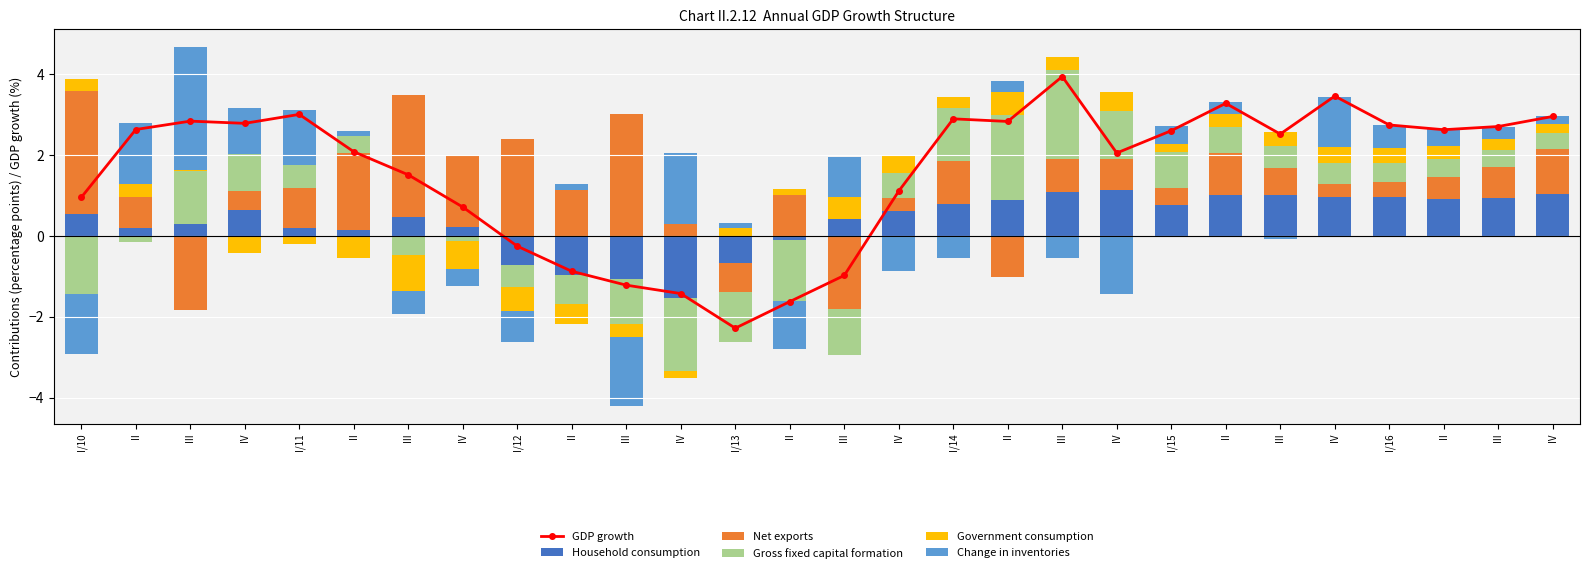

What are all the series names shown in the legend?

GDP growth, Household consumption, Net exports, Gross fixed capital formation, Government consumption, Change in inventories